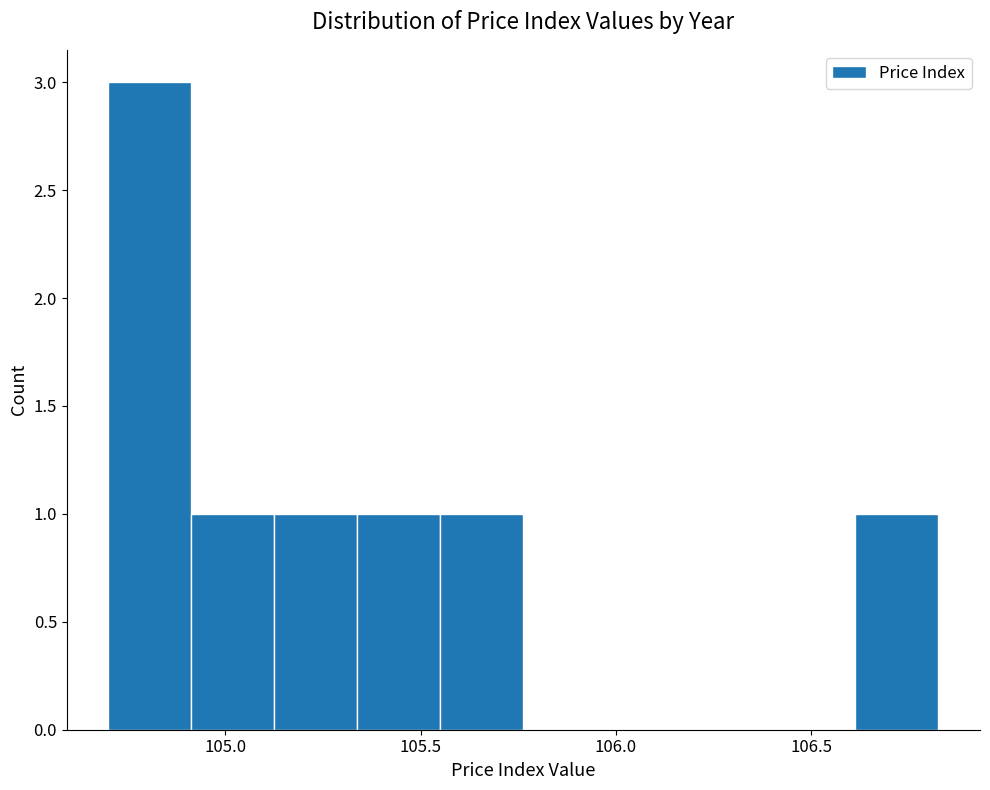

Which range on the x-axis has the tallest bar?

104.70 to 104.90